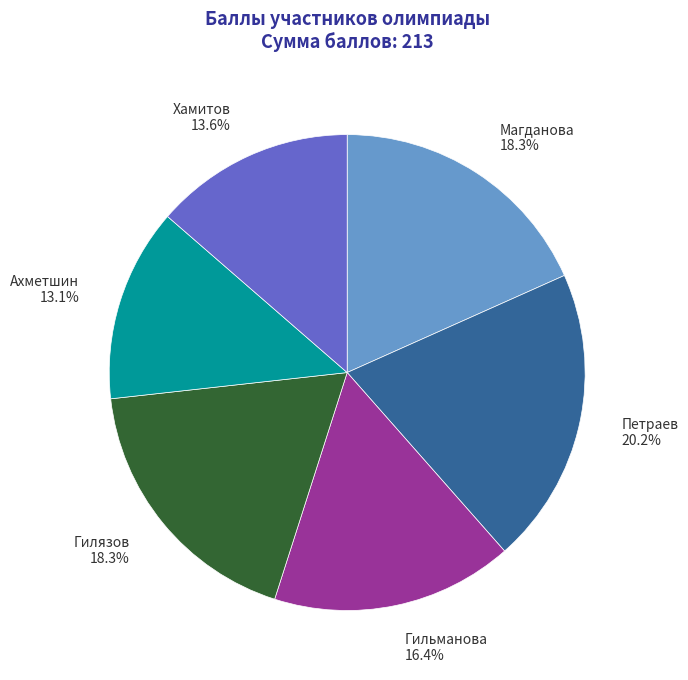

Count the number of slices in the pie.

6